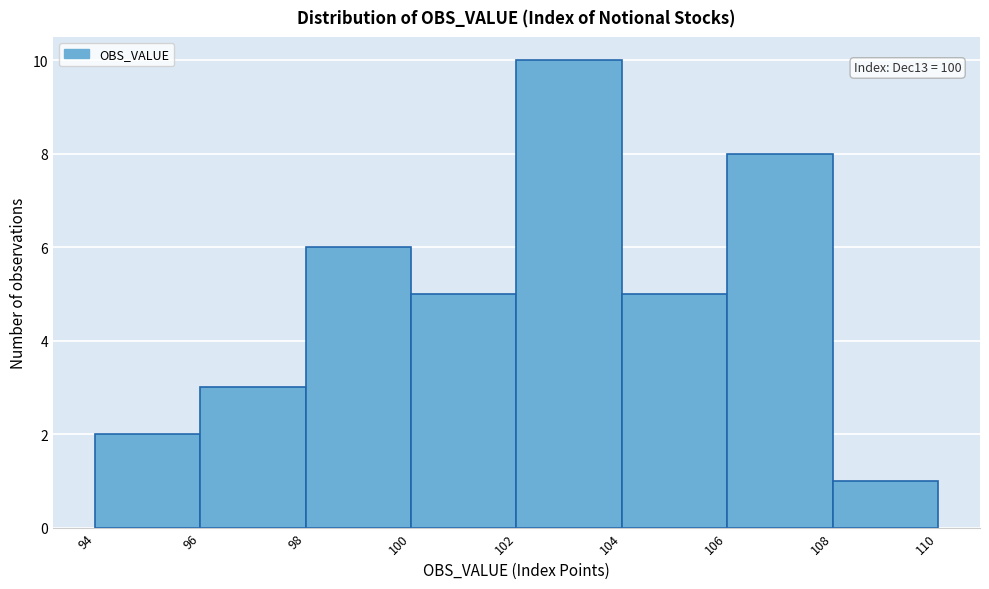

Over which range of the x-axis is the bar tallest?

102 to 104